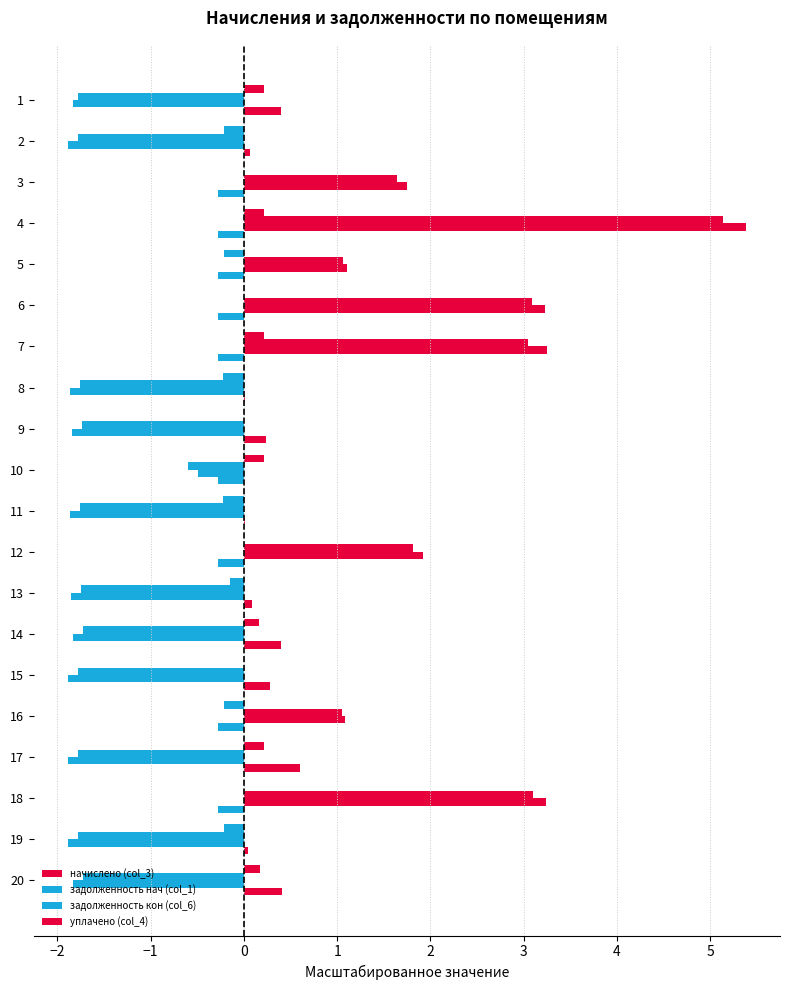

How many values in задолженность кон (col_6) are above zero?

8